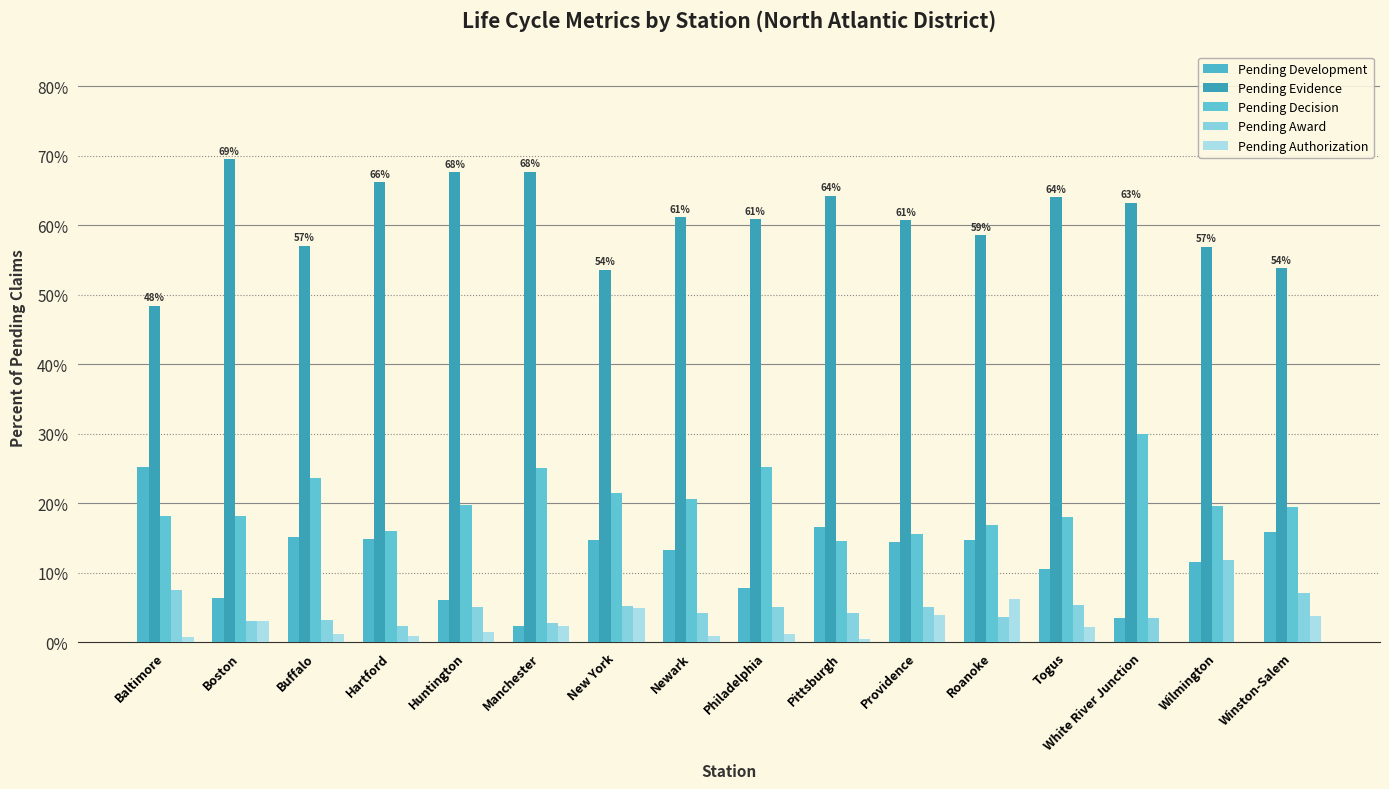

Is the value of Pending Development at Baltimore greater than the value of Pending Evidence at Winston-Salem?

No